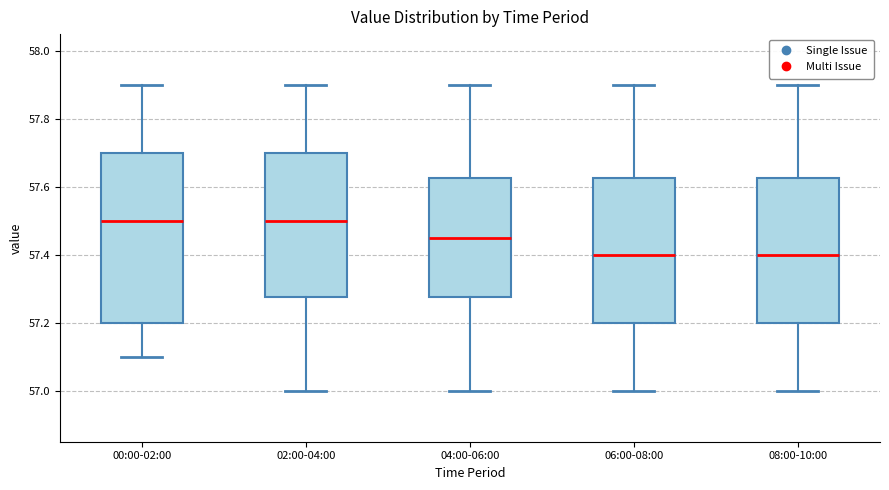

Reading left to right, read every box against the y-axis: the position of its median line, the range the box covers, and the ends of its whiskers. The values are not printed on the chart, so give them approximately, as read against the axis.

00:00-02:00: median 57.50, box 57.20 to 57.70, whiskers 57.10 to 57.90
02:00-04:00: median 57.50, box 57.28 to 57.70, whiskers 57.00 to 57.90
04:00-06:00: median 57.46, box 57.28 to 57.62, whiskers 57.00 to 57.90
06:00-08:00: median 57.40, box 57.20 to 57.62, whiskers 57.00 to 57.90
08:00-10:00: median 57.40, box 57.20 to 57.62, whiskers 57.00 to 57.90